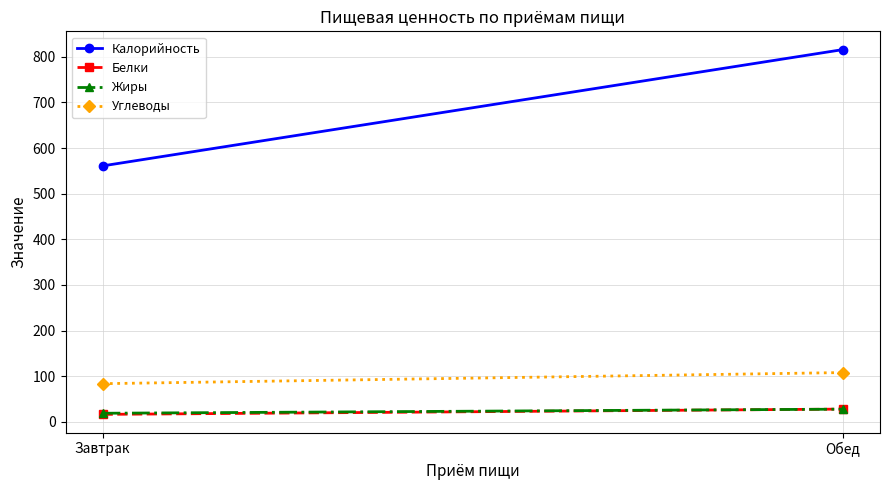

Where is Жиры nearest to the value 23?

Завтрак